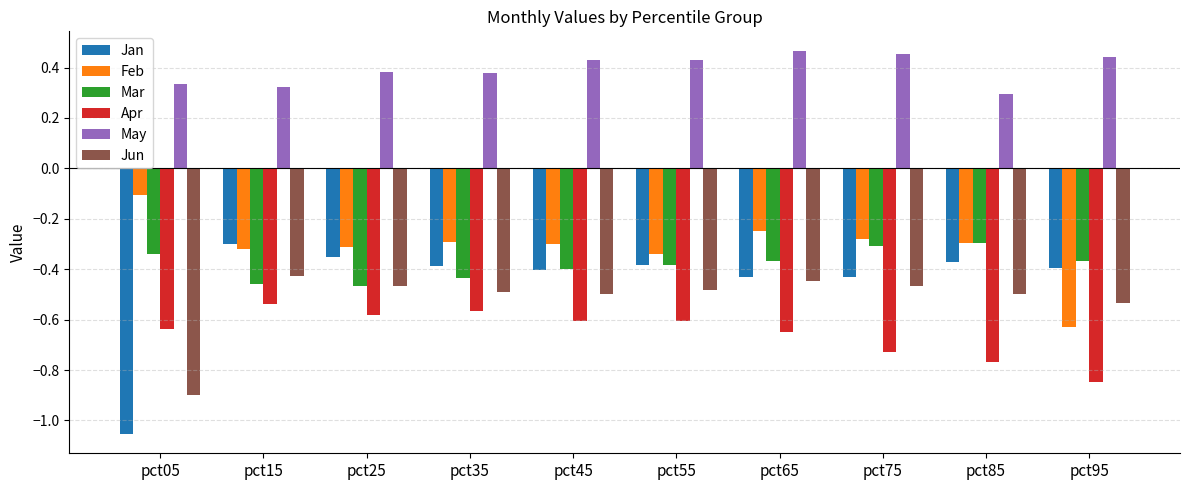

Which series has the largest range (max minus min)?

Jan